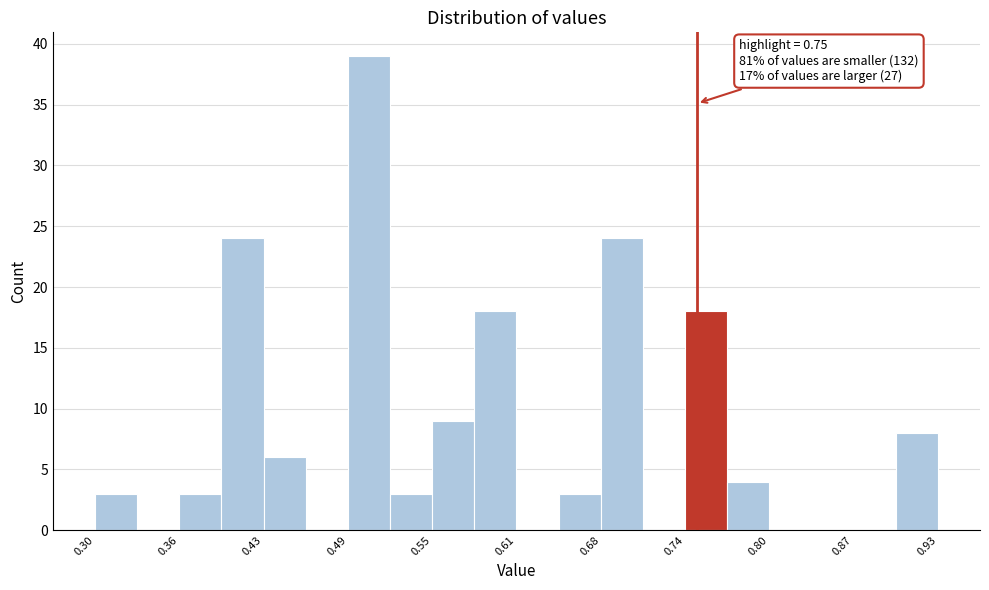

Read against the x-axis, roughly where is the centre of the tallest bar?

0.50